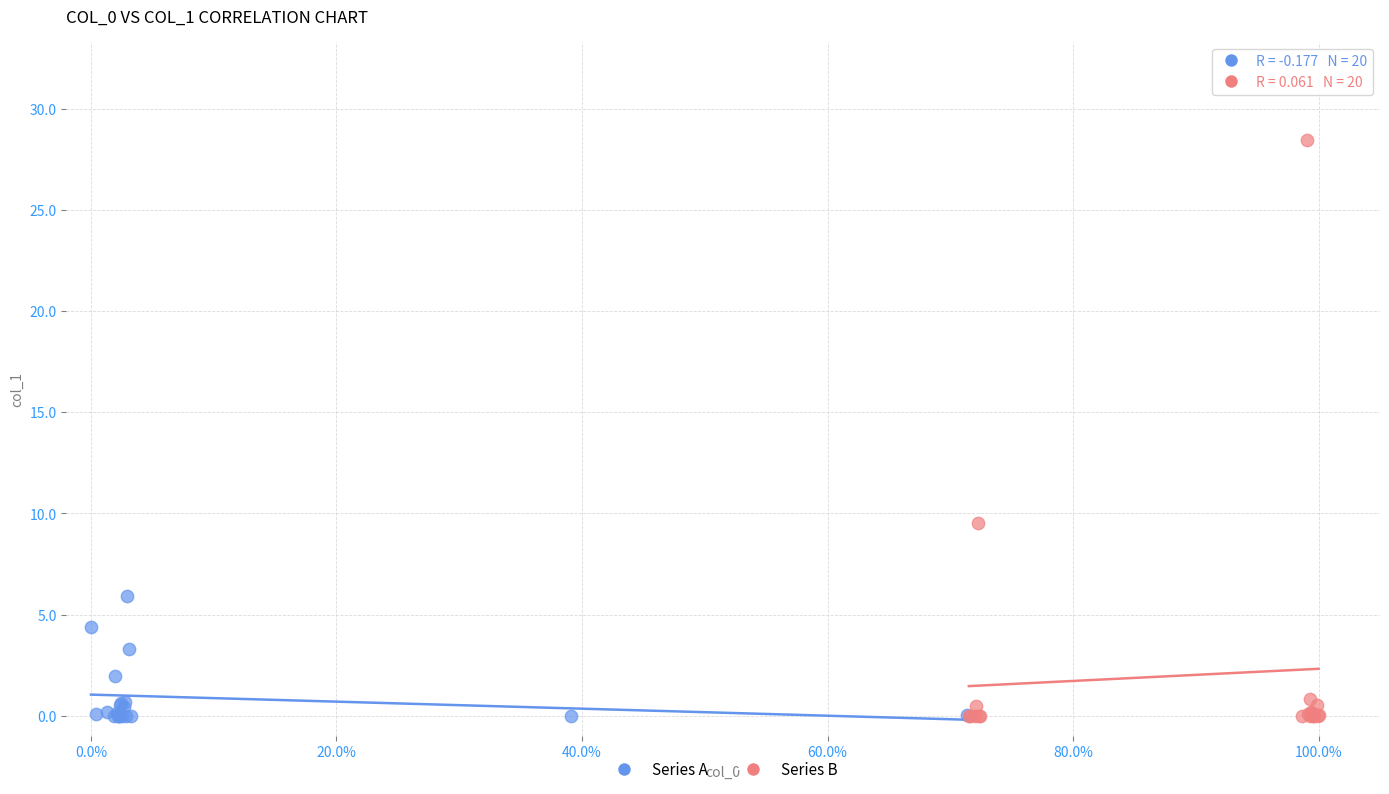

Which series has the widest spread of Y values?

Series B